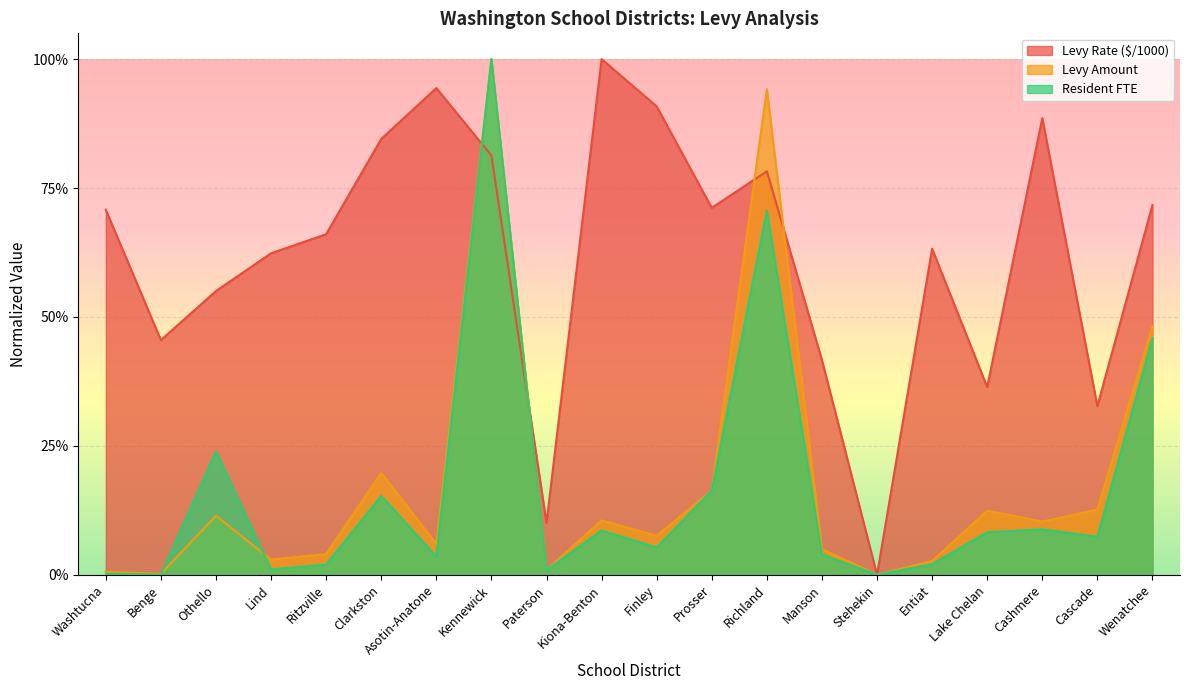

Where is the first local maximum for Resident FTE?

Othello